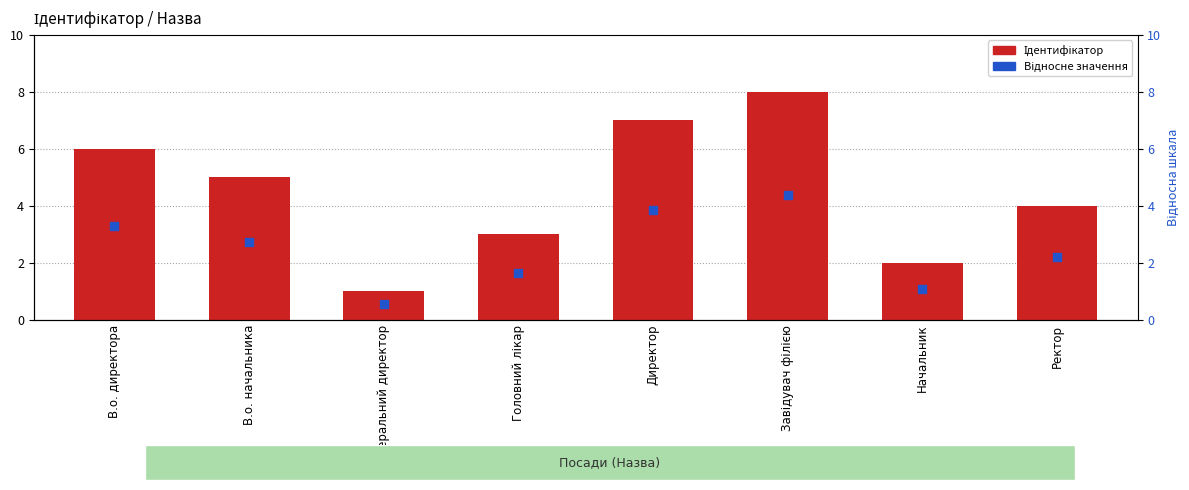

What are all the series names shown in the legend?

Ідентифікатор, Відносне значення